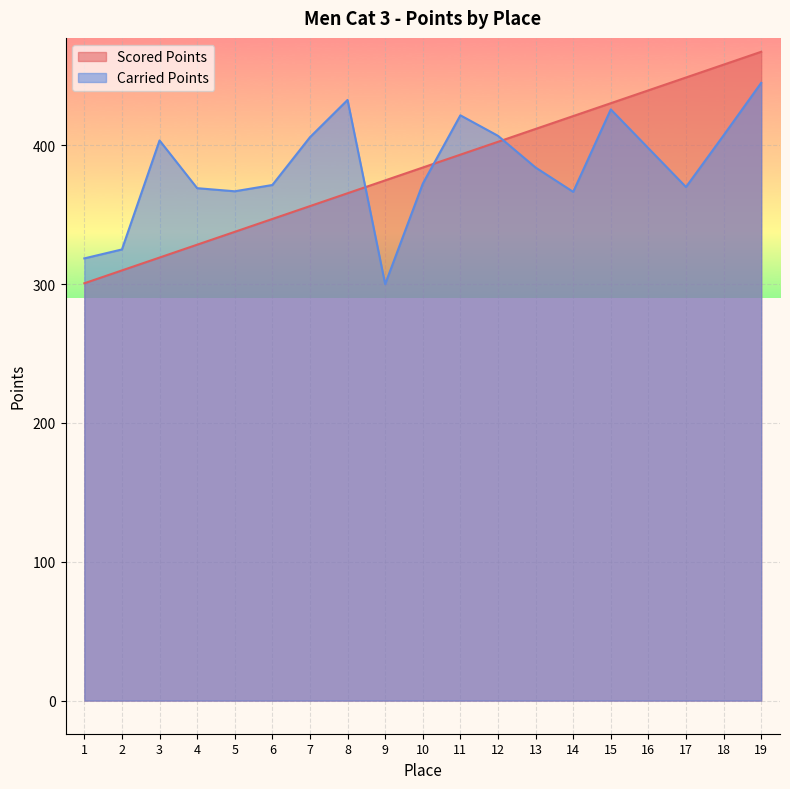

How many categories are shown in the chart?

19